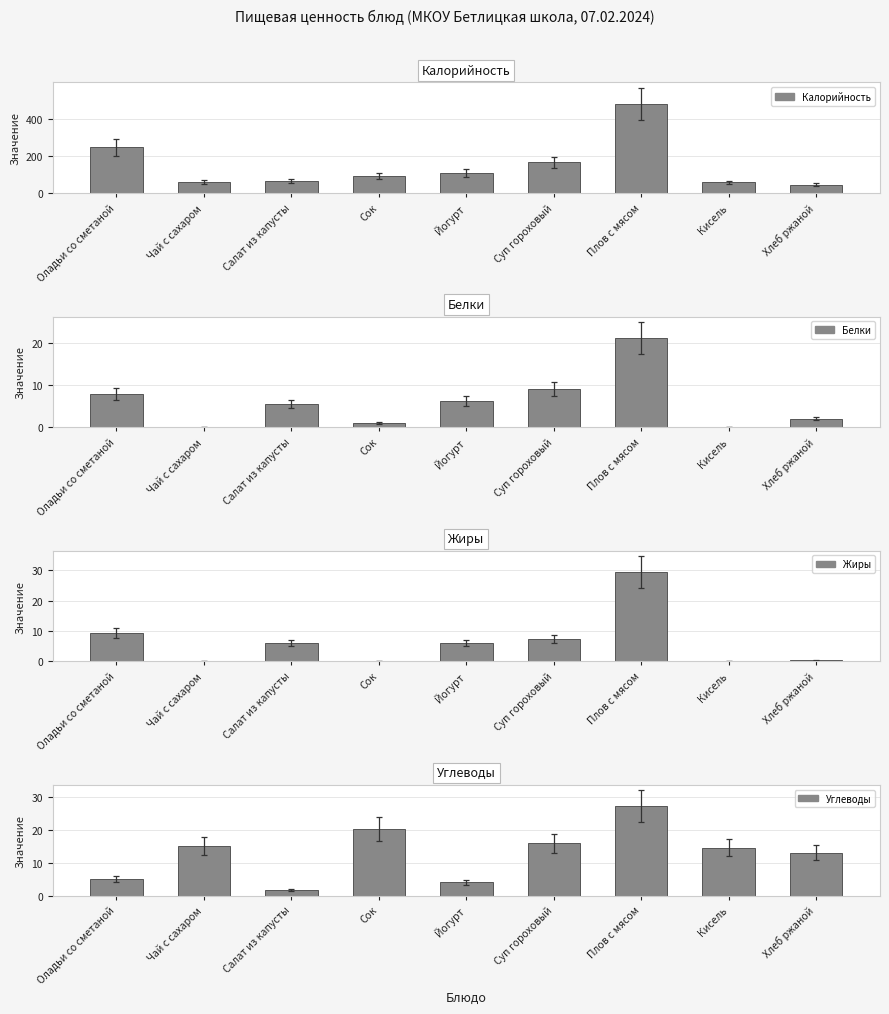

Is it true that Белки equals 3.5 at Хлеб ржаной?

False